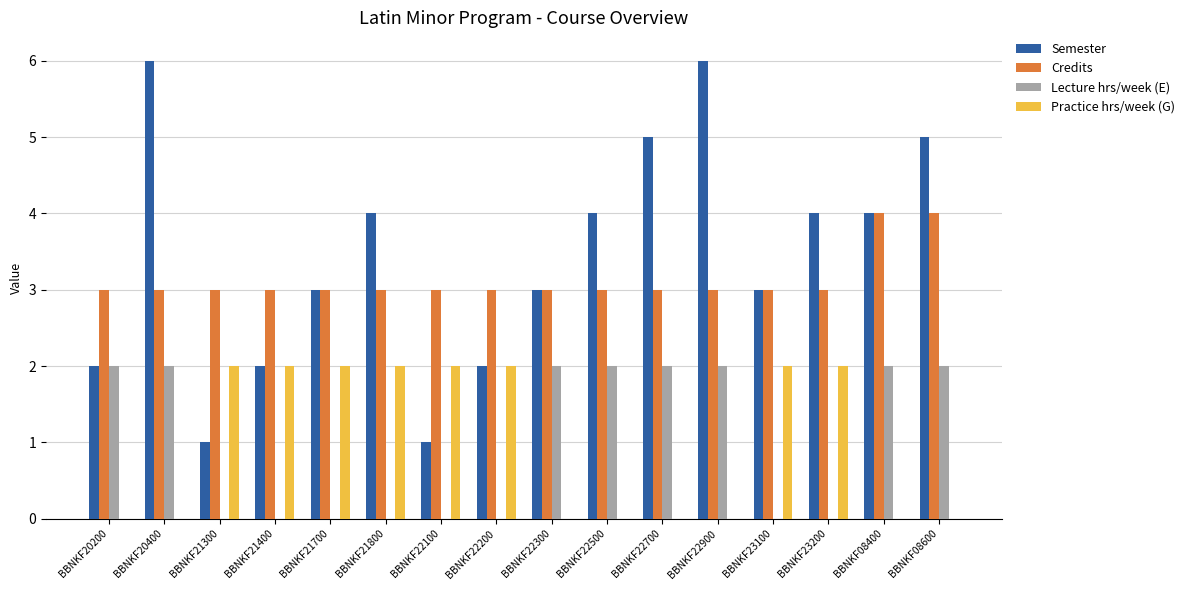

Reading left to right, what are all the values shown in this chart?

Semester: 2	6	1	2	3	4	1	2	3	4	5	6	3	4	4	5
Credits: 3	3	3	3	3	3	3	3	3	3	3	3	3	3	4	4
Lecture hrs/week (E): 2	2	0	0	0	0	0	0	2	2	2	2	0	0	2	2
Practice hrs/week (G): 0	0	2	2	2	2	2	2	0	0	0	0	2	2	0	0